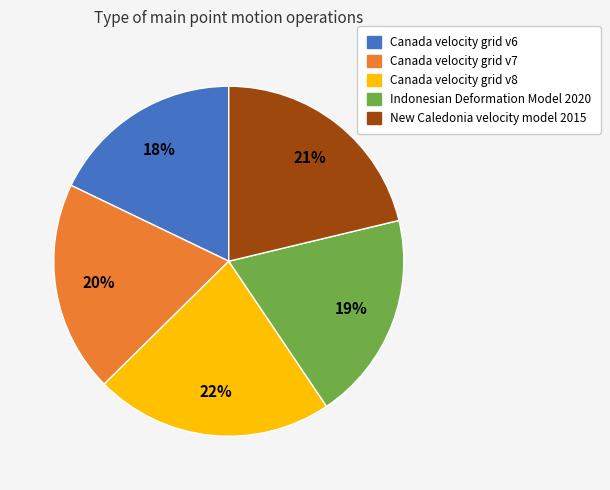

How many segments does this pie chart have?

5